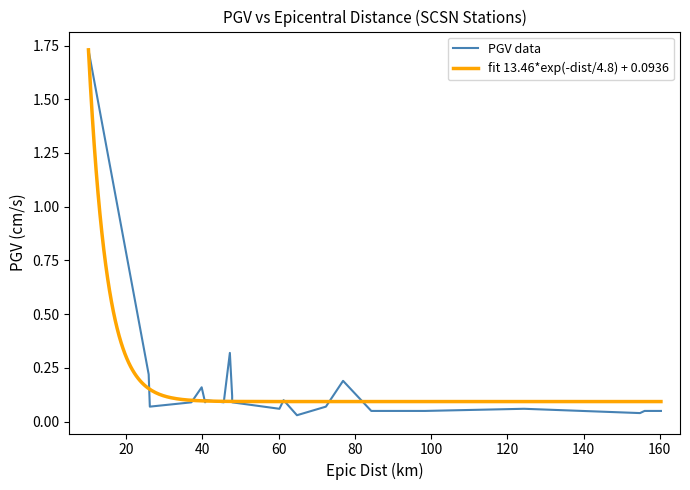

What is the label of the 13th point from the left?

61.3